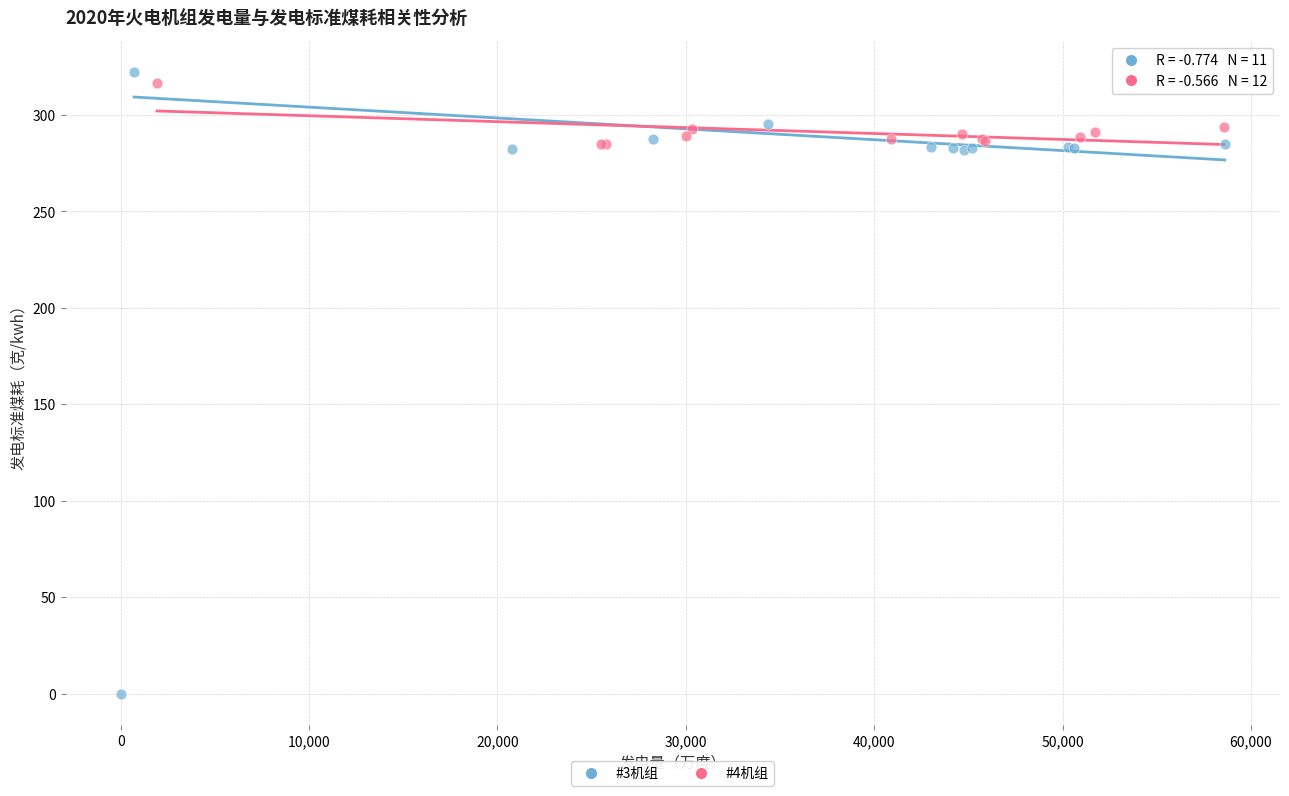

Which series contains the lowest Y value?

#3机组